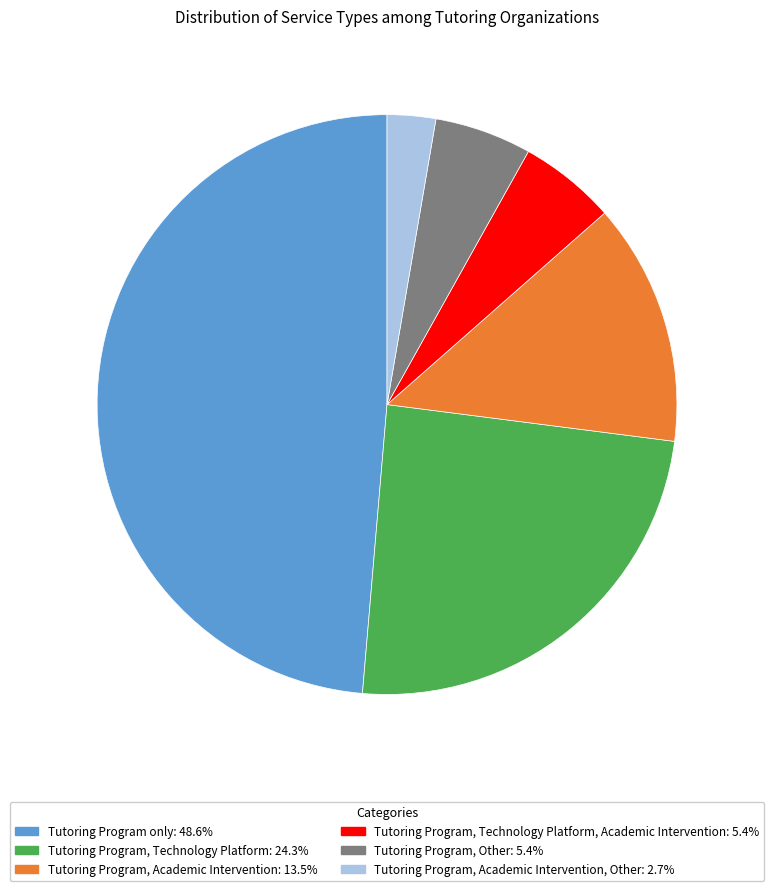

Is there a majority slice in this chart?

No